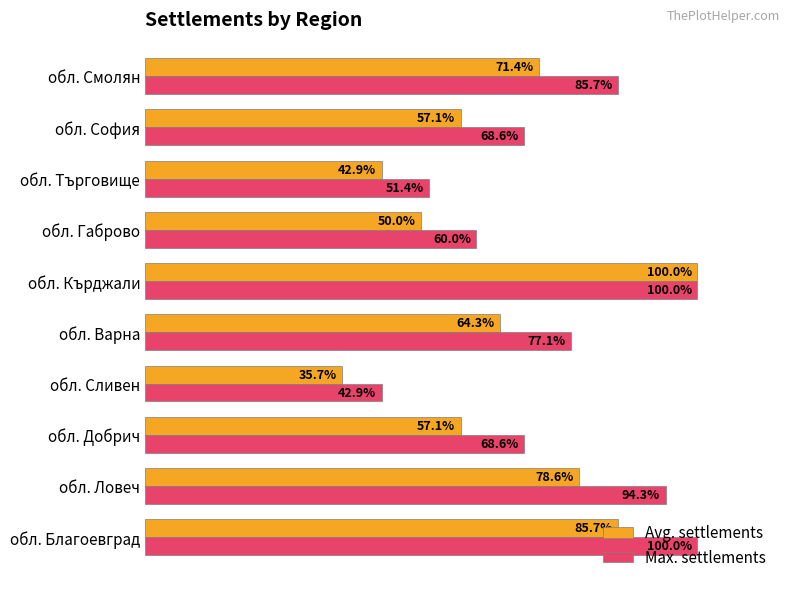

Rank the series by their average value, from highest to lowest.

Max. settlements, Avg. settlements